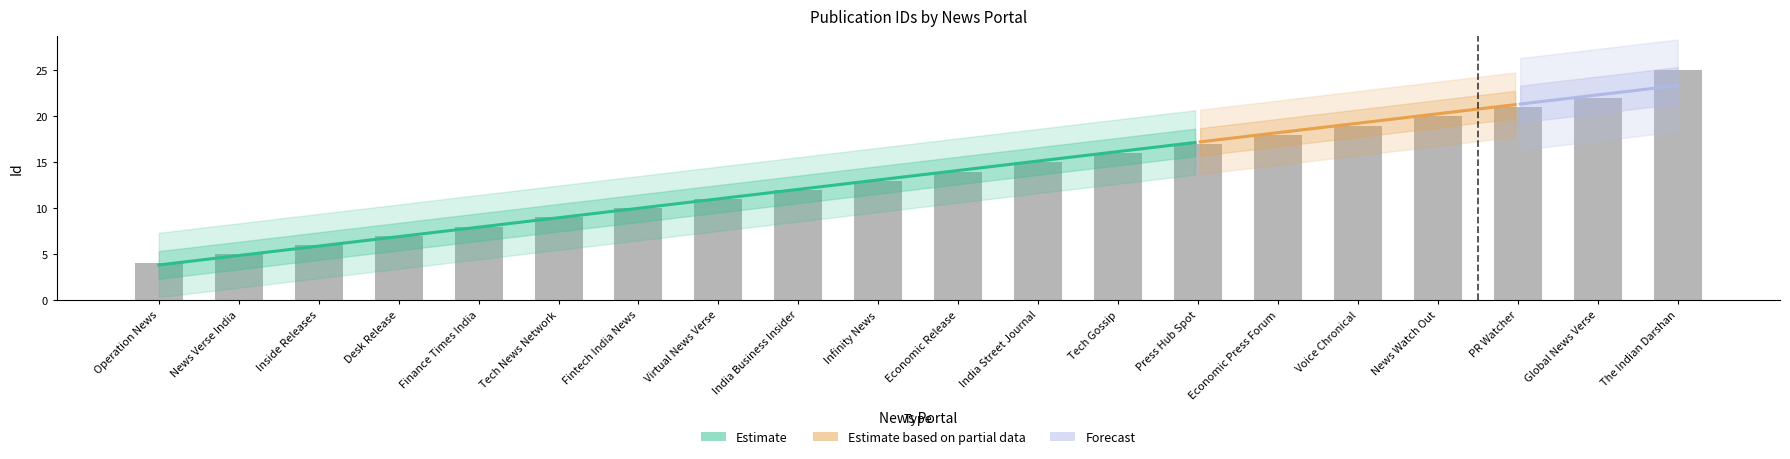

List the labels in order of value, smallest first.

Operation News, News Verse India, Inside Releases, Desk Release, Finance Times India, Tech News Network, Fintech India News, Virtual News Verse, India Business Insider, Infinity News, Economic Release, India Street Journal, Tech Gossip, Press Hub Spot, Economic Press Forum, Voice Chronical, News Watch Out, PR Watcher, Global News Verse, The Indian Darshan